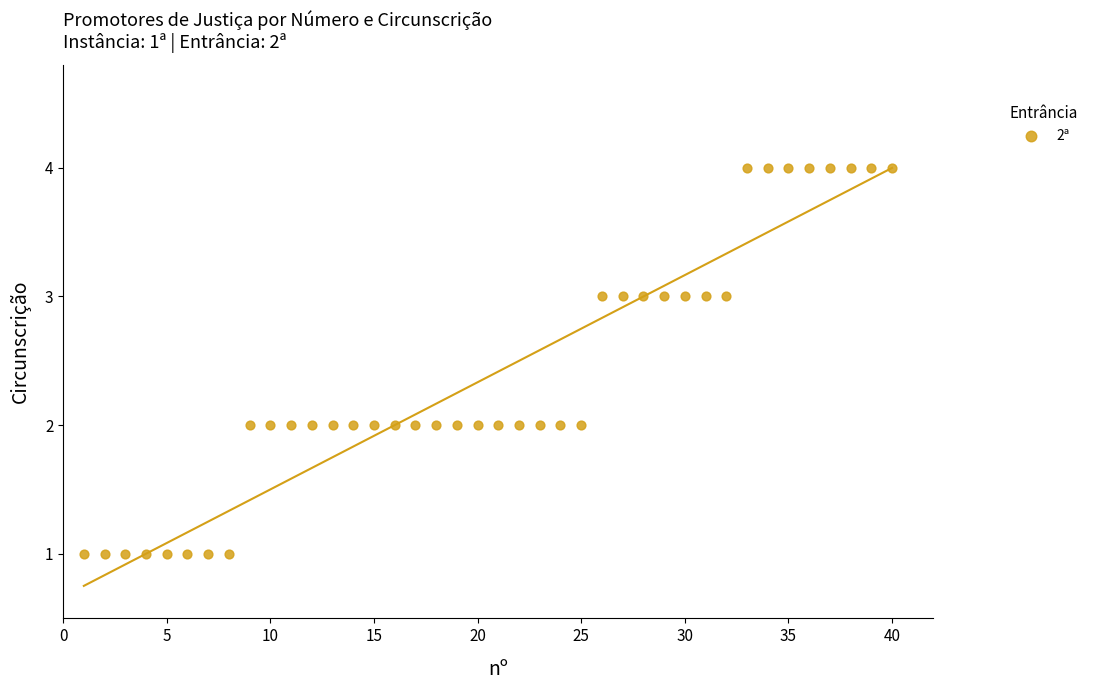

What is the range of Y values (max minus min)?

3